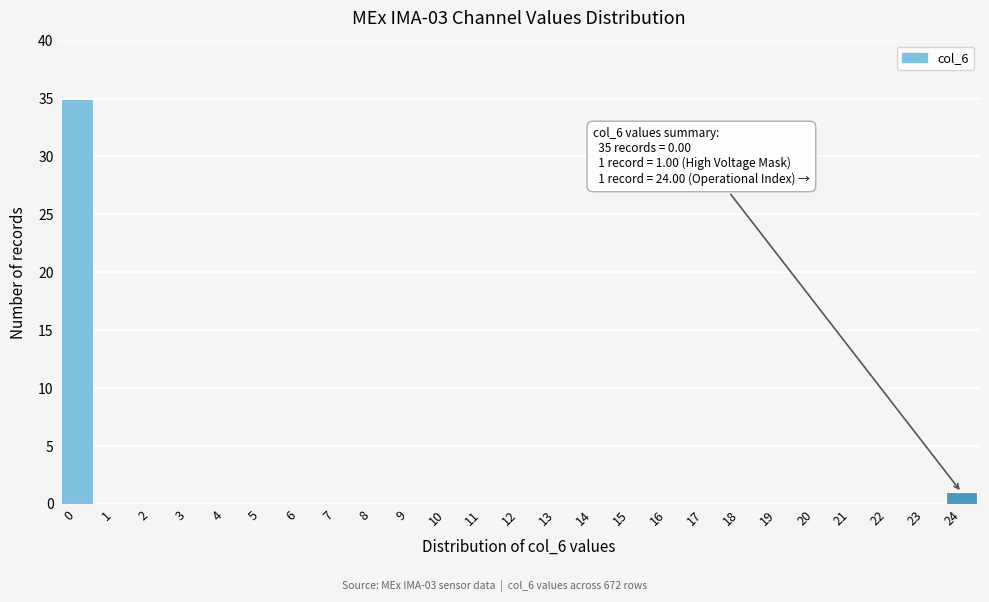

Reading left to right, transcribe all the data shown in this chart.

0=35	1=0	2=0	3=0	4=0	5=0	6=0	7=0	8=0	9=0	10=0	11=0	12=0	13=0	14=0	15=0	16=0	17=0	18=0	19=0	20=0	21=0	22=0	23=0	24=1